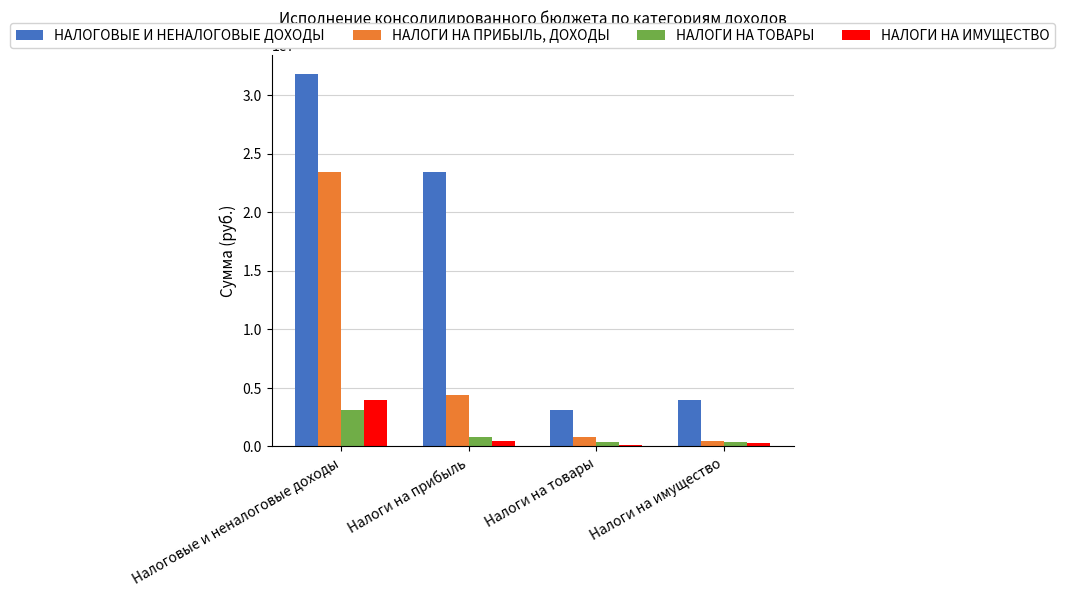

What is the greatest value displayed?

31802316.2